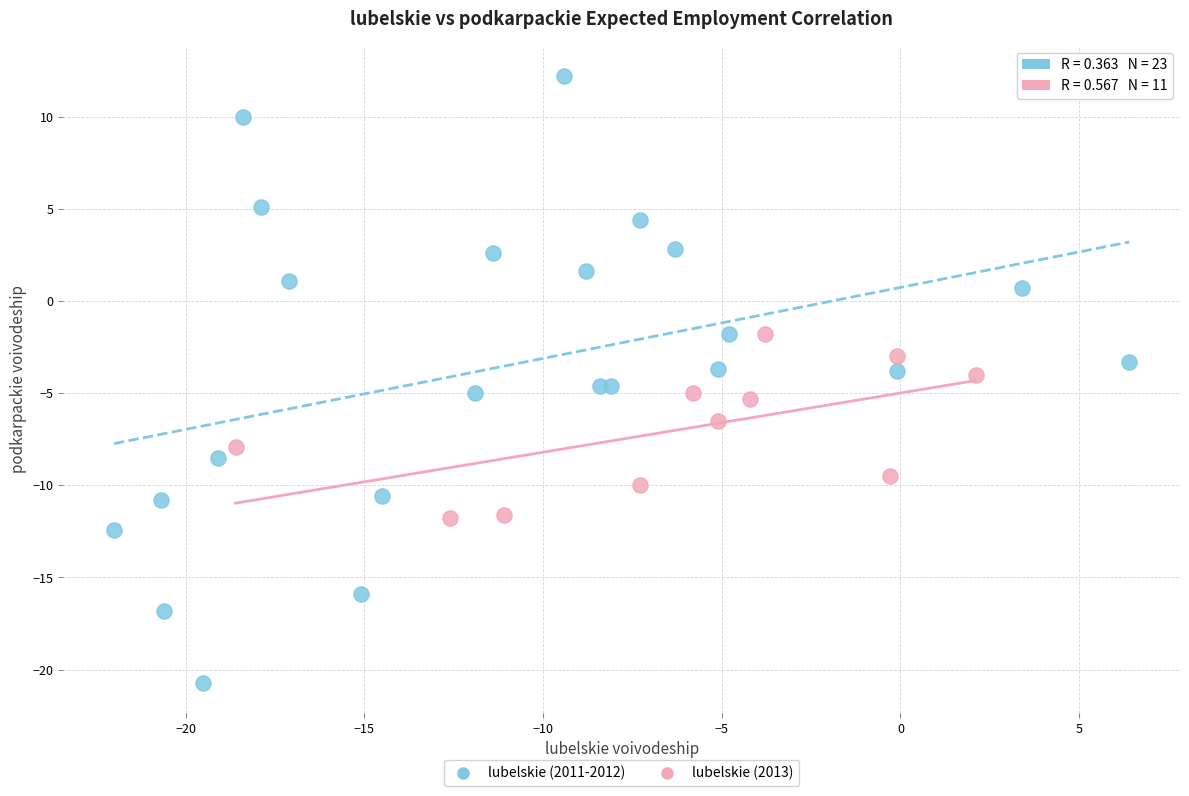

Which series reaches the maximum Y coordinate?

lubelskie (2011-2012)